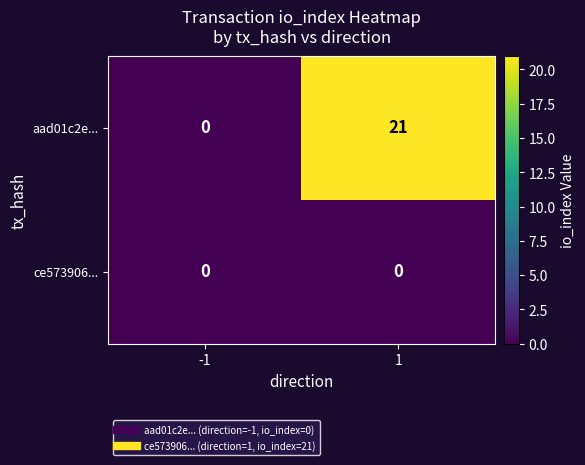

What is the greatest value displayed?

21